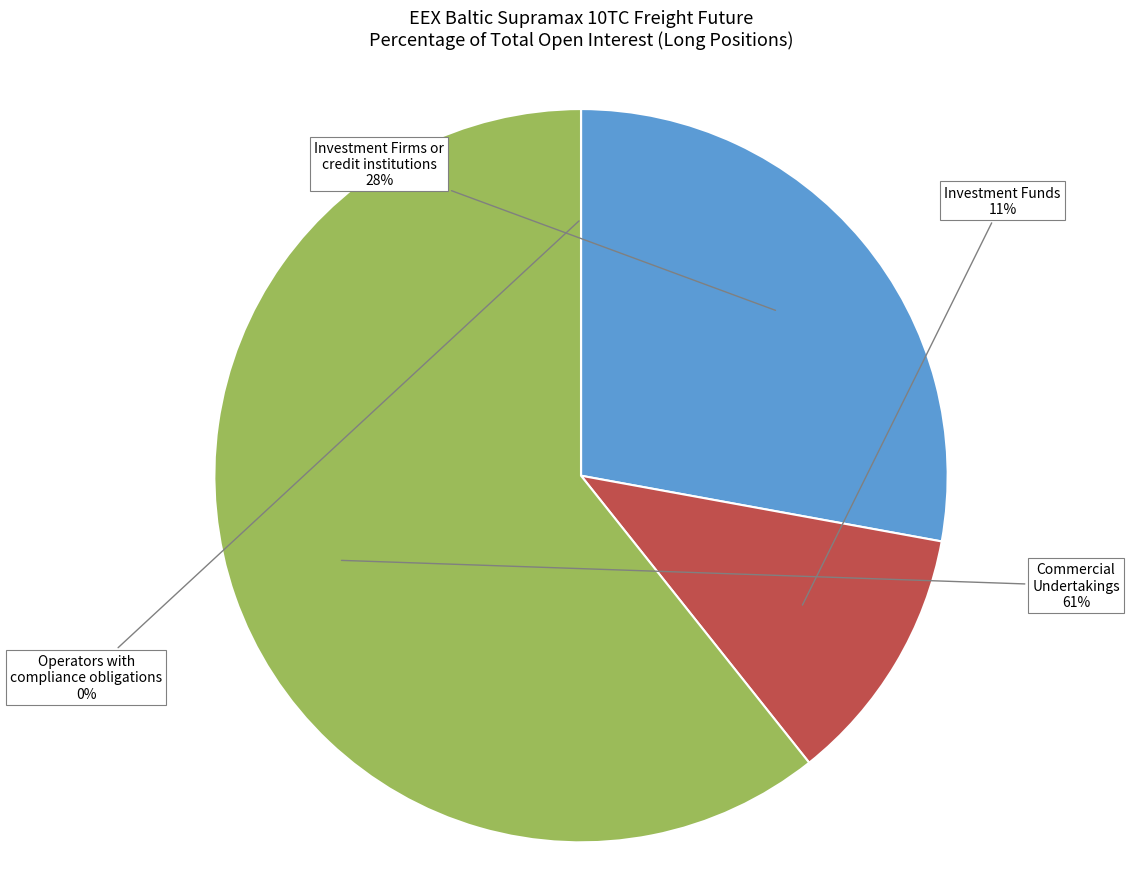

What portion of the pie excludes Operators with compliance obligations (Long)?

100.0%